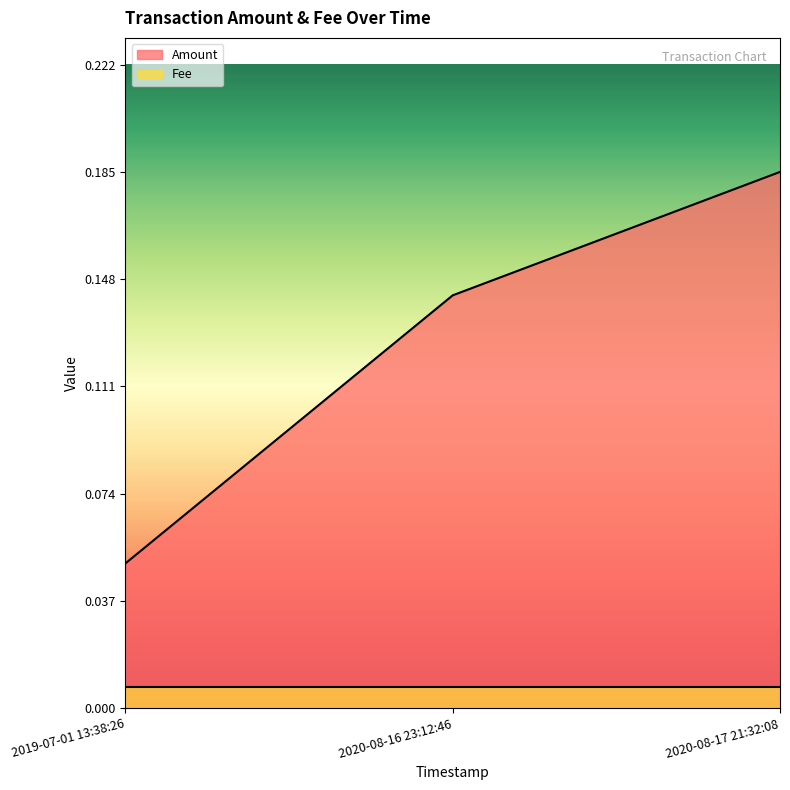

What is the difference between the maximum and minimum values?

0.1